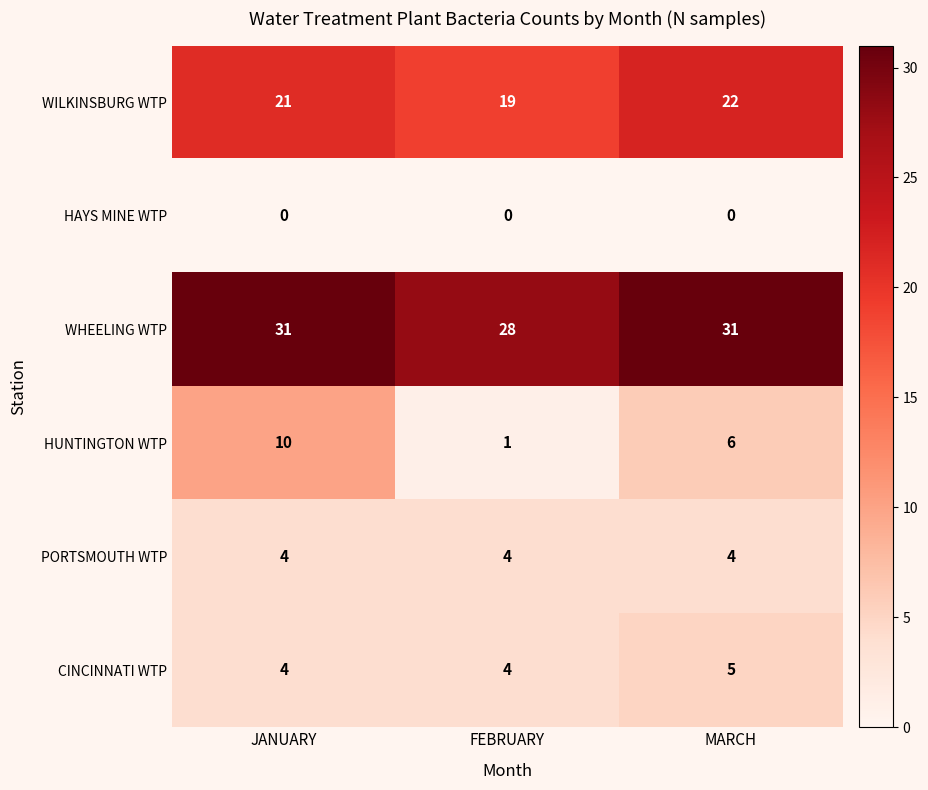

At which label is HUNTINGTON WTP closest to 5?

MARCH